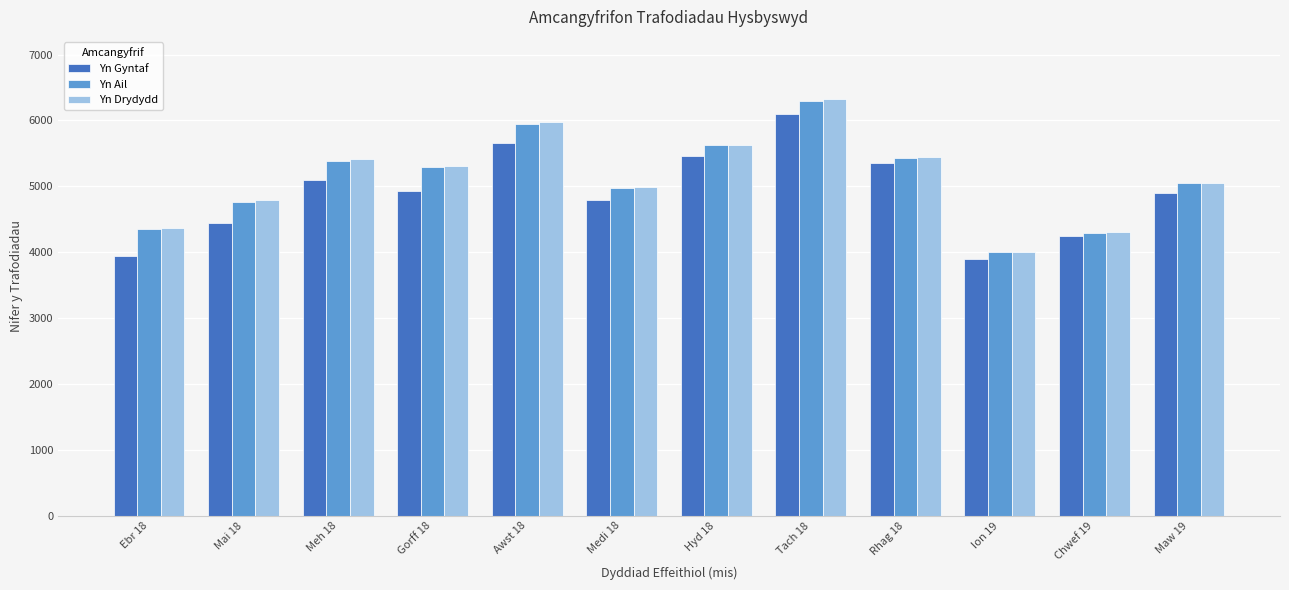

What is the difference between the second highest and second lowest values in the Yn Ail series?

1660